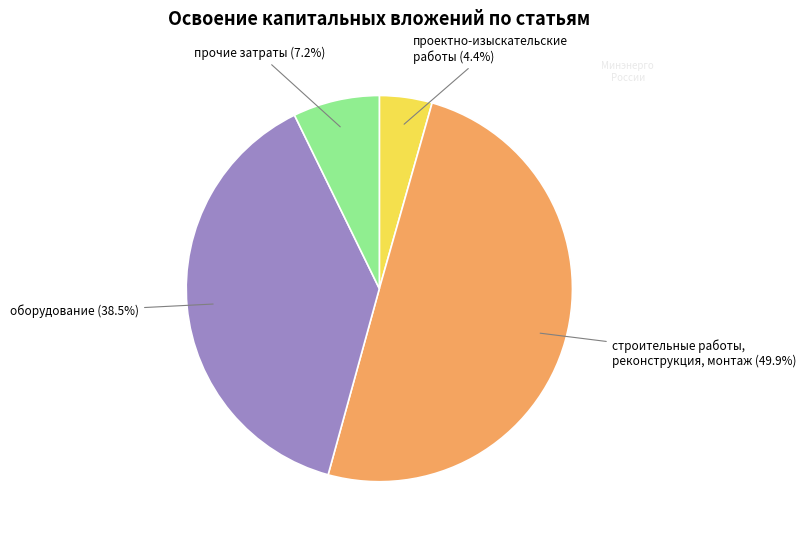

Count the number of slices in the pie.

4